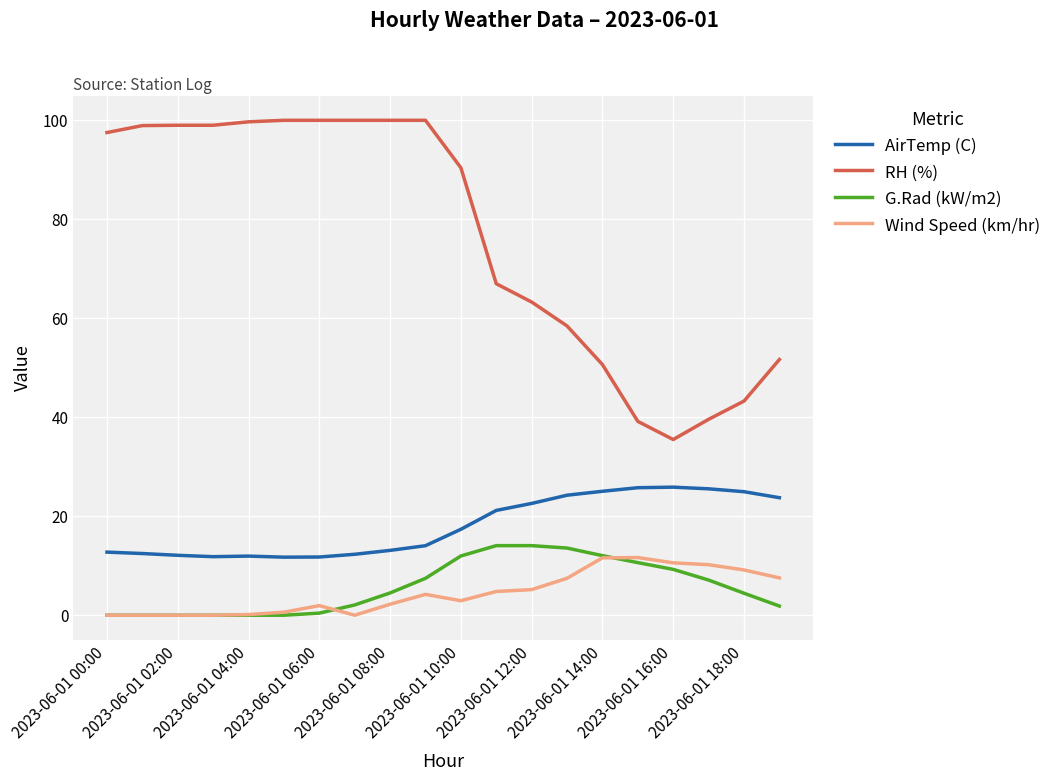

Which series has the widest spread of values?

RH (%)